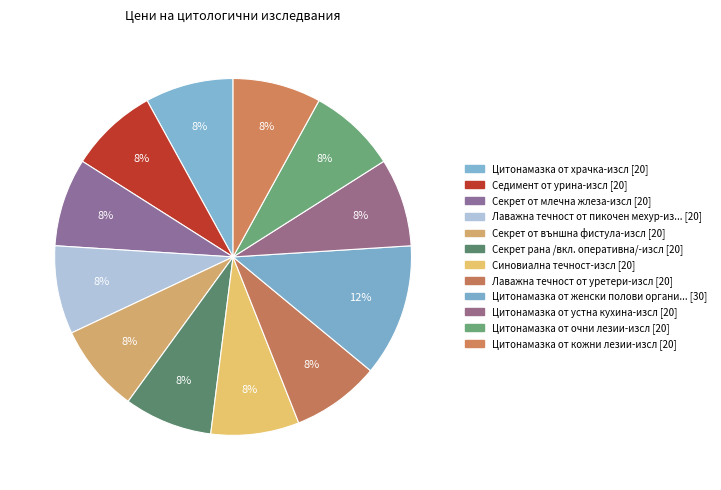

How many slices are in this pie chart?

12